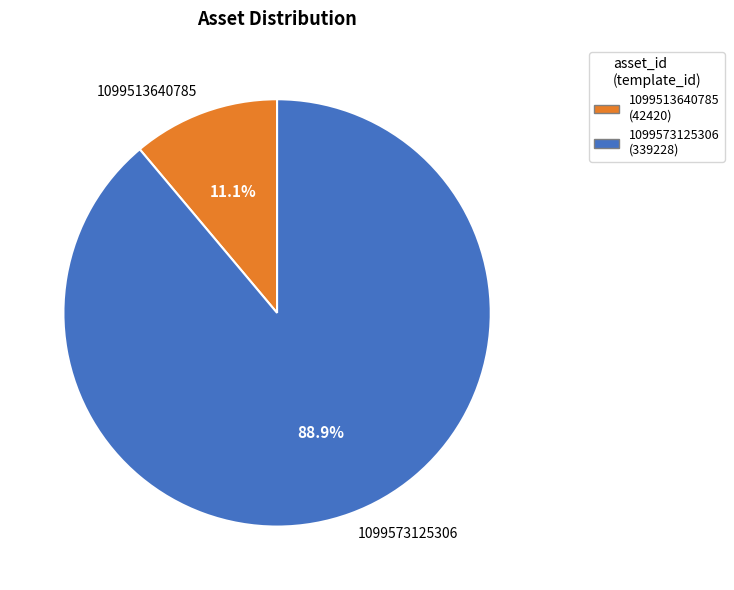

Count the number of slices in the pie.

2